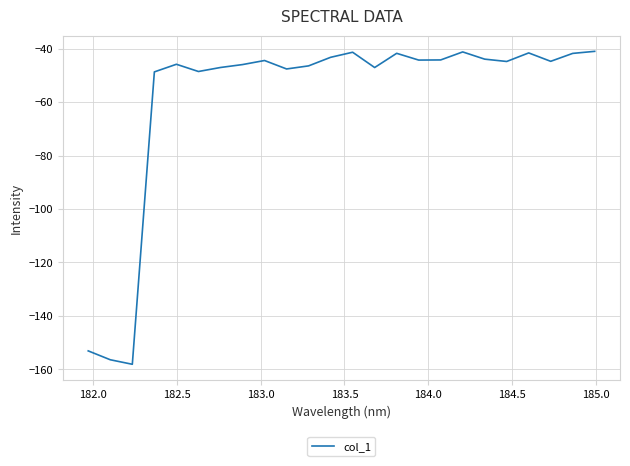

What is the minimum value shown in the chart?

-158.1